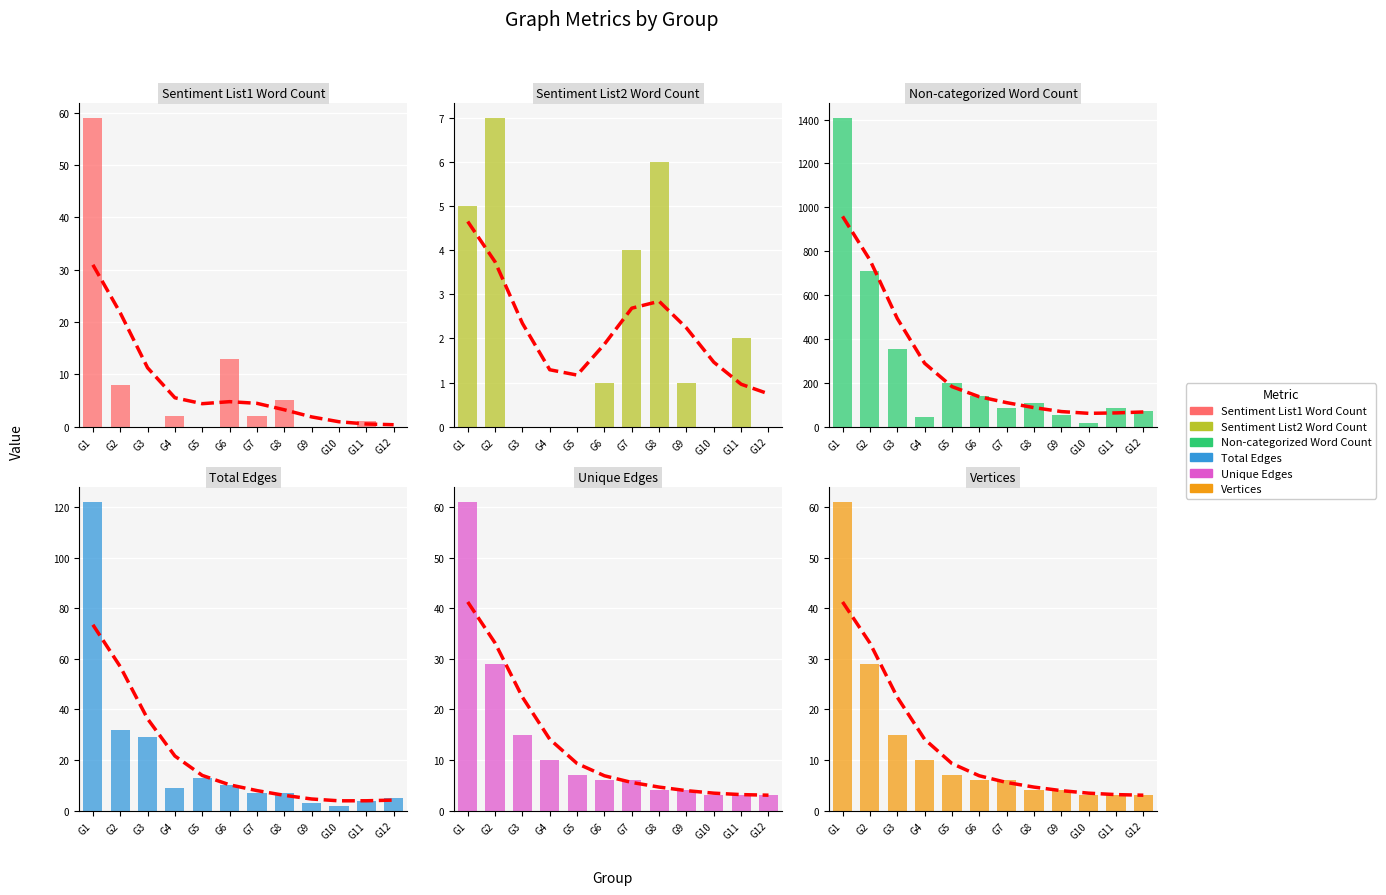

Reading right to left, transcribe all the data shown in this chart.

Sentiment List1 Word Count: G12=0	G11=1	G10=0	G9=0	G8=5	G7=2	G6=13	G5=0	G4=2	G3=0	G2=8	G1=59
Sentiment List2 Word Count: G12=0	G11=2	G10=0	G9=1	G8=6	G7=4	G6=1	G5=0	G4=0	G3=0	G2=7	G1=5
Non-categorized Word Count: G12=70	G11=86	G10=17	G9=51	G8=108	G7=87	G6=138	G5=200	G4=45	G3=355	G2=711	G1=1407
Total Edges: G12=5	G11=4	G10=2	G9=3	G8=7	G7=7	G6=10	G5=13	G4=9	G3=29	G2=32	G1=122
Unique Edges: G12=3	G11=3	G10=3	G9=4	G8=4	G7=6	G6=6	G5=7	G4=10	G3=15	G2=29	G1=61
Vertices: G12=3	G11=3	G10=3	G9=4	G8=4	G7=6	G6=6	G5=7	G4=10	G3=15	G2=29	G1=61